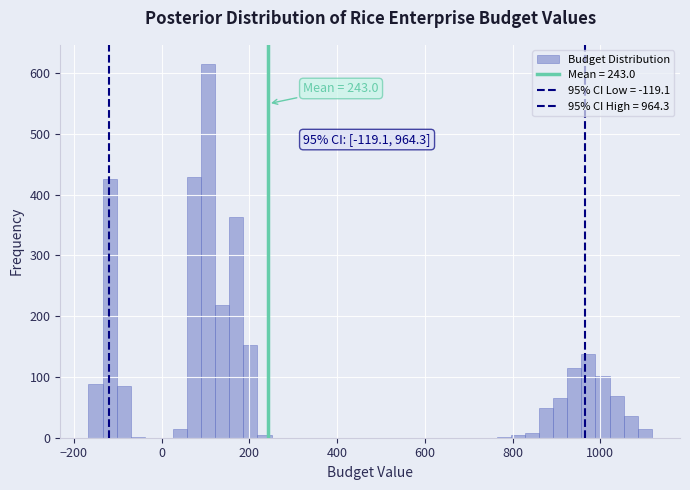

Read against the x-axis, roughly where is the centre of the tallest bar?

100